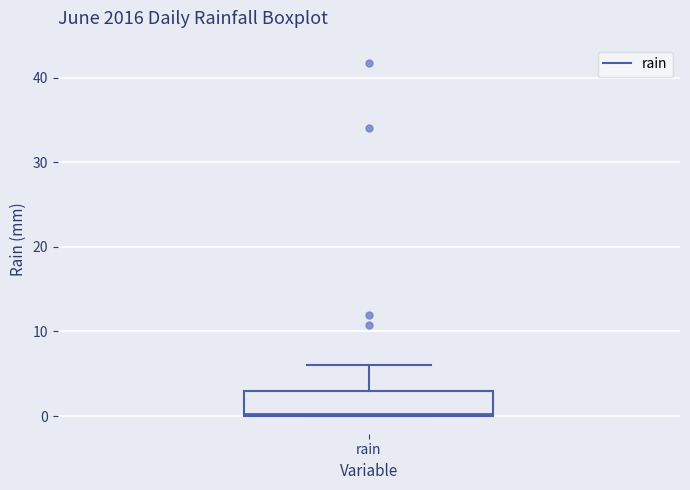

Read this box plot against the y-axis: the position of the median line, the range covered by the box, and the ends of both whiskers. The values are not printed on the chart, so give them approximately, as read against the axis.

median 0, box 0 to 3, whiskers 0 to 6